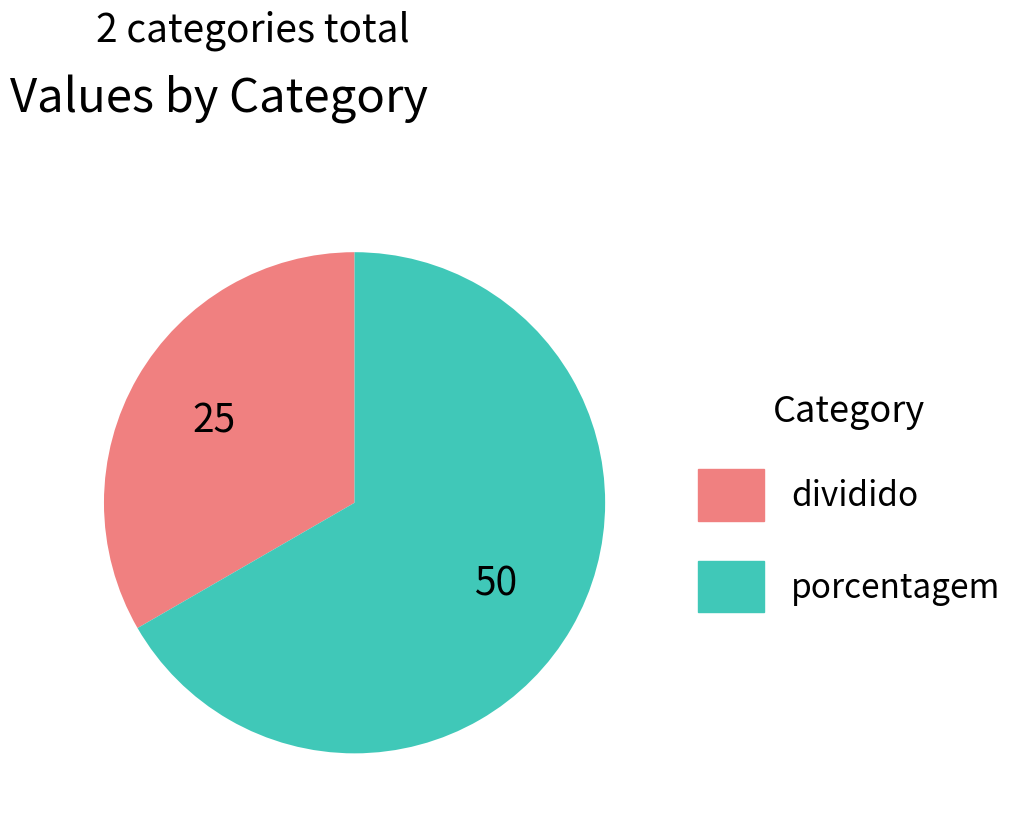

Is the sum of porcentagem and dividido greater than half?

Yes